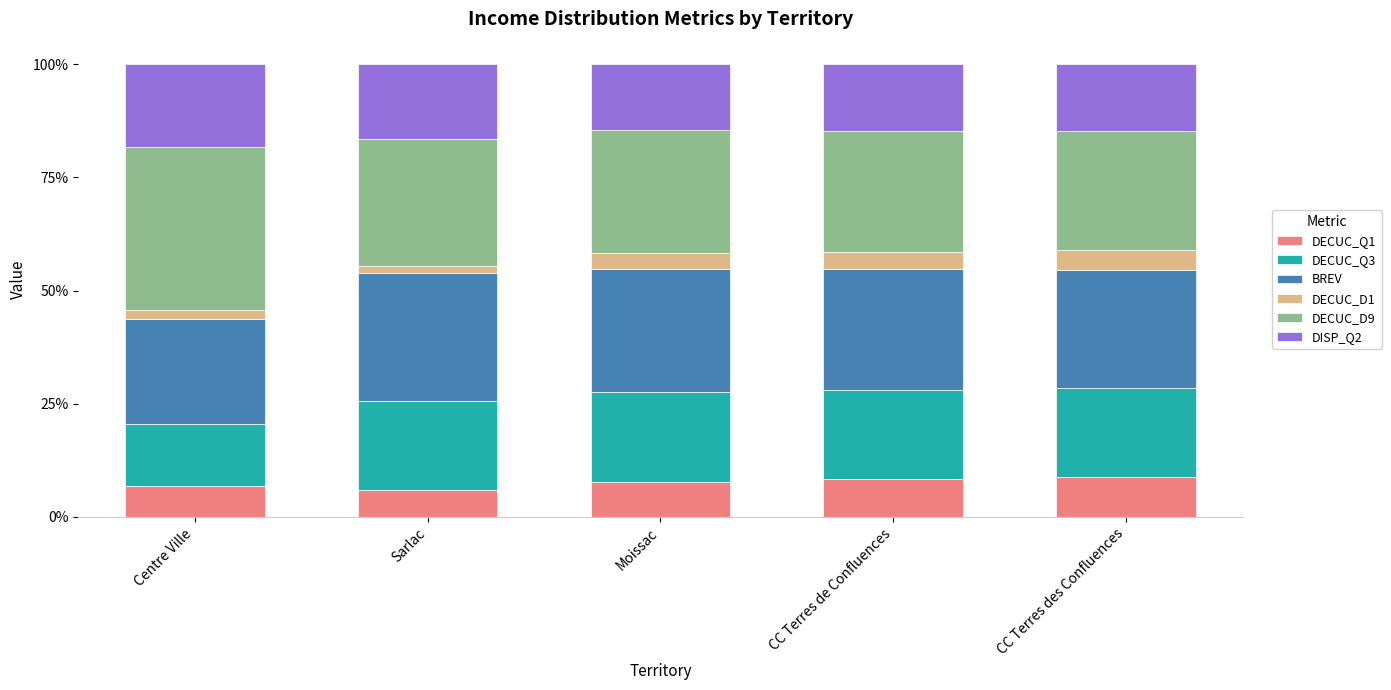

What is the maximum value for DECUC_Q1?

8.9